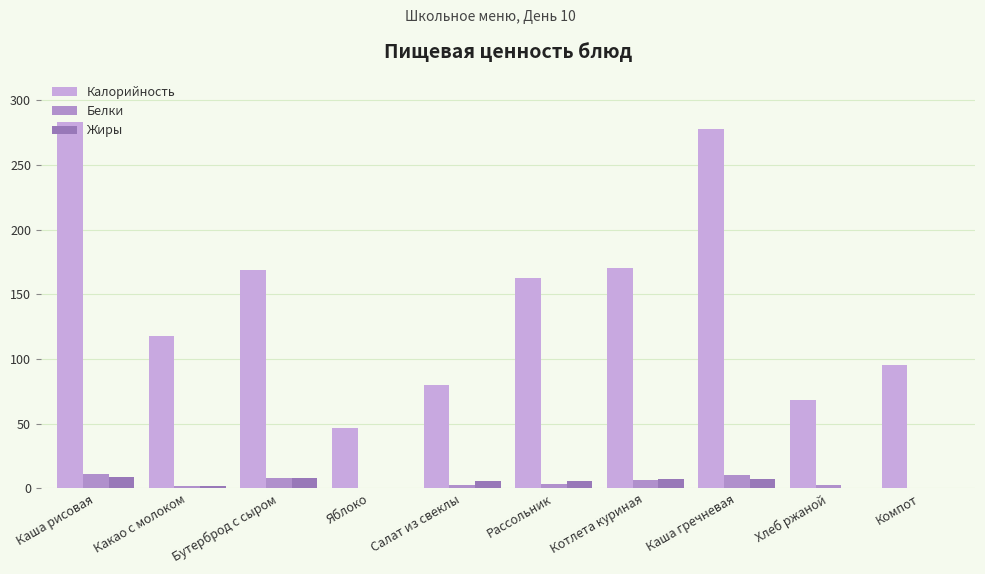

What is the difference between the highest and lowest values at Компот?

95.7